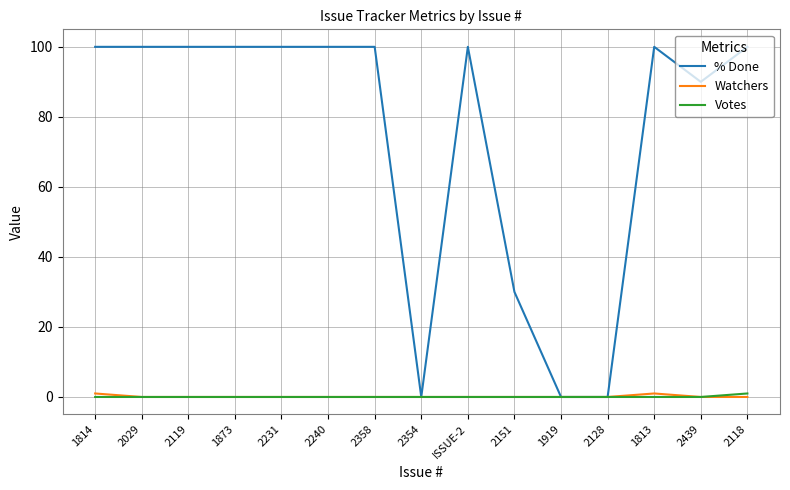

Reading left to right, extract all data points from this chart.

% Done: 1814=100	2029=100	2119=100	1873=100	2231=100	2240=100	2358=100	2354=0	ISSUE-2=100	2151=30	1919=0	2128=0	1813=100	2439=90	2118=100
Watchers: 1814=1	2029=0	2119=0	1873=0	2231=0	2240=0	2358=0	2354=0	ISSUE-2=0	2151=0	1919=0	2128=0	1813=1	2439=0	2118=0
Votes: 1814=0	2029=0	2119=0	1873=0	2231=0	2240=0	2358=0	2354=0	ISSUE-2=0	2151=0	1919=0	2128=0	1813=0	2439=0	2118=1